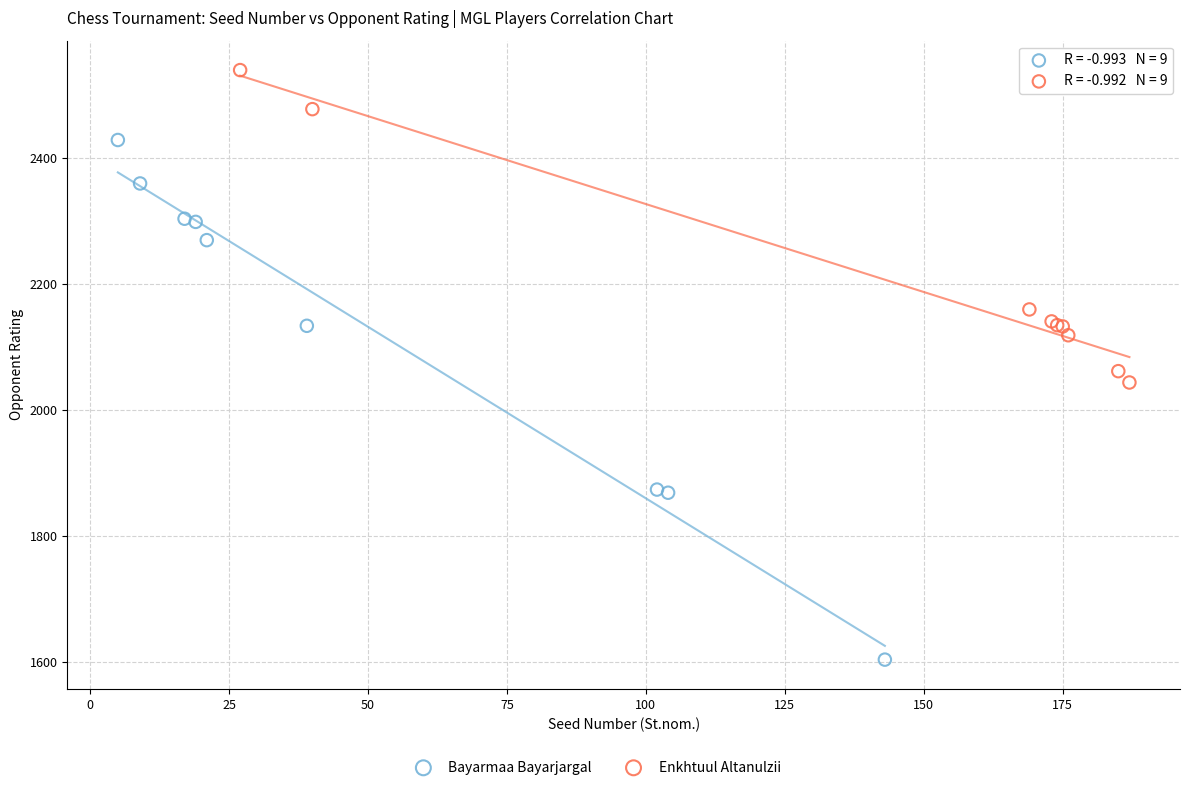

Which series has the widest spread of Y values?

Bayarmaa Bayarjargal